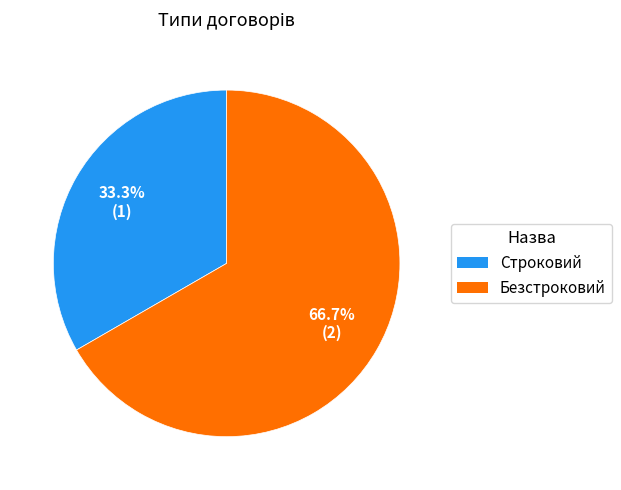

To the nearest percent, what percentage of the pie is Строковий?

33%